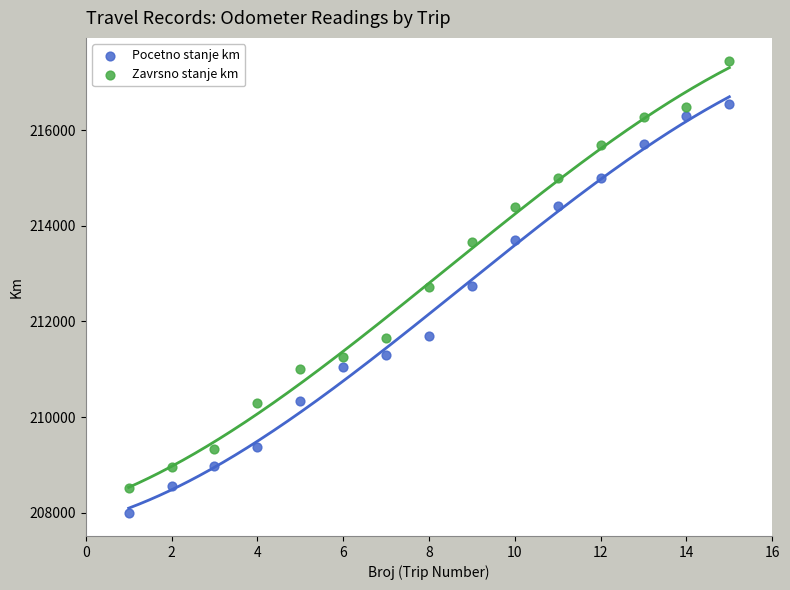

What is the X range (max minus min) for the scatter plot?

14